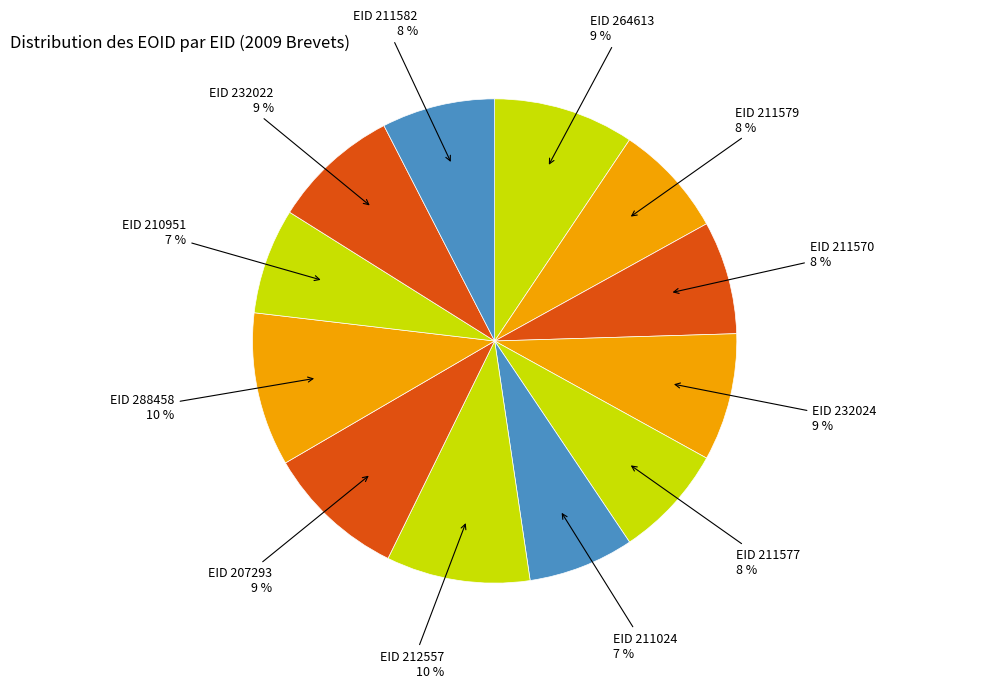

How many slices are in this pie chart?

12